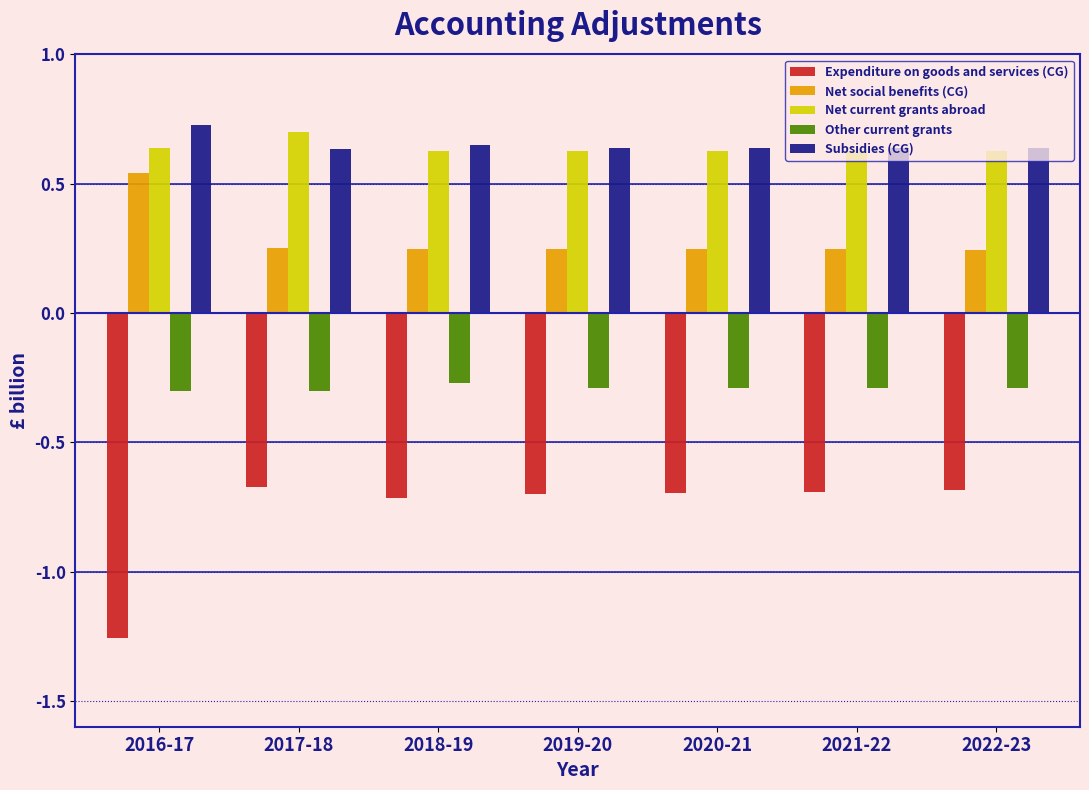

At how many categories does at least one series exceed 0?

7